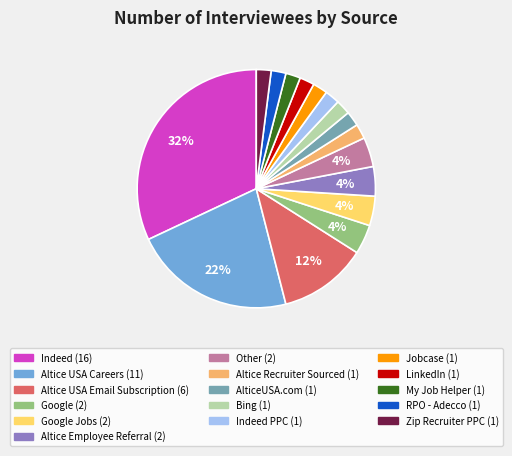

To the nearest percent, what is the difference between the largest and smallest slice percentages?

30%